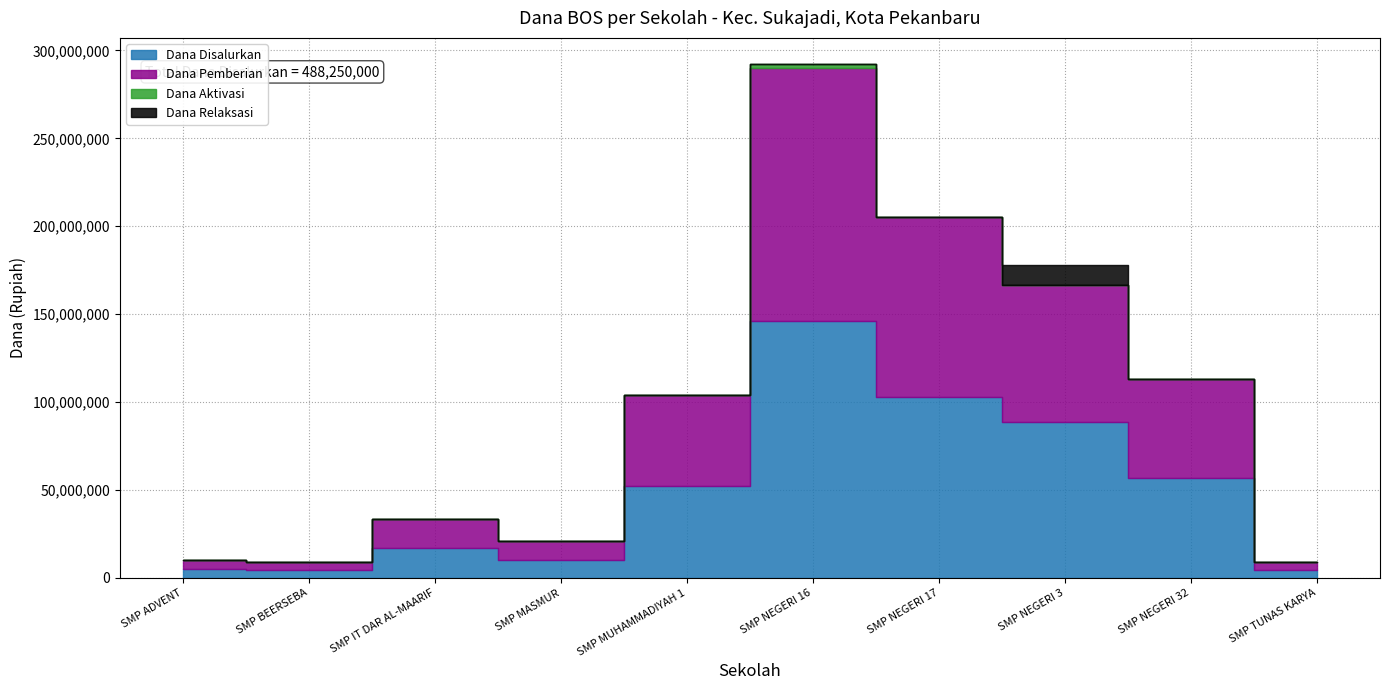

At which label does Dana Pemberian first exceed 52125000?

SMP NEGERI 16